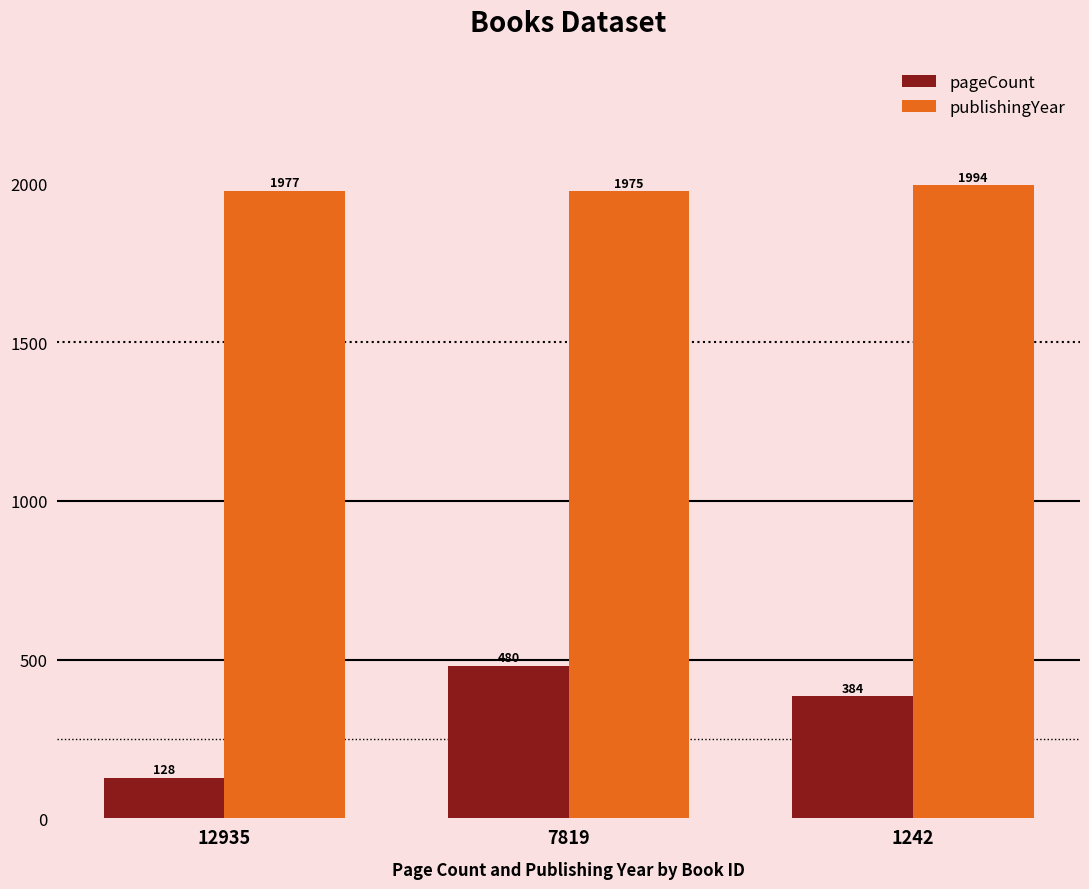

List the labels in order of publishingYear value, smallest first.

7819, 12935, 1242